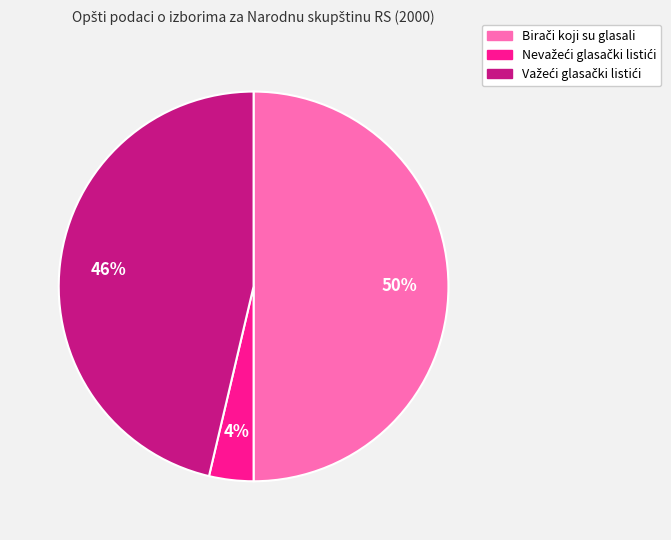

To the nearest percent, what is the difference between the largest and smallest slice percentages?

46%